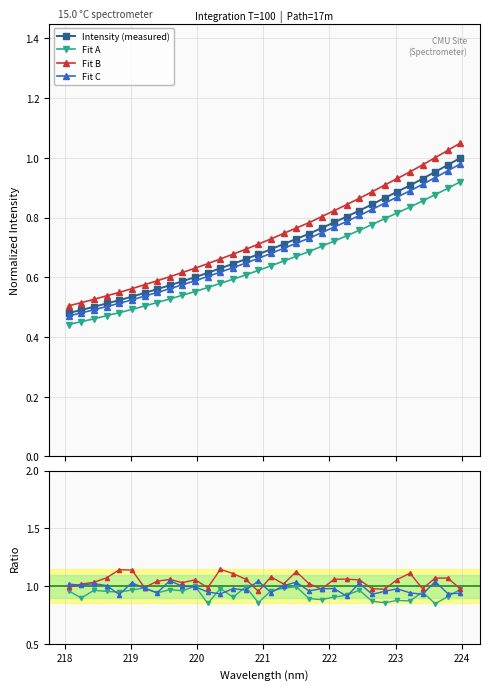

The value at 223.2172 is 1.2. True or false?

False